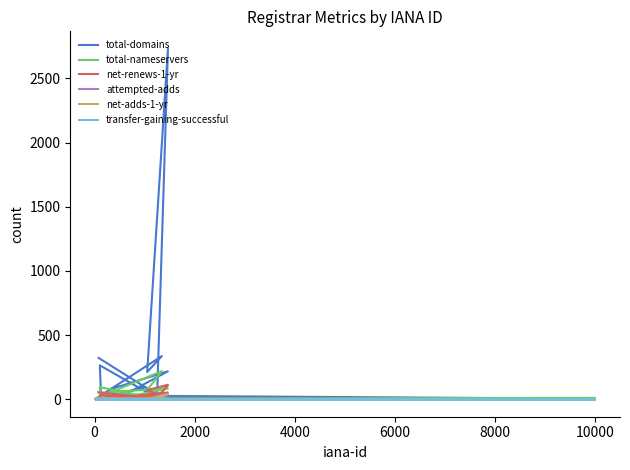

Reading left to right, what are all the values shown in this chart?

total-domains: 75	217	3	1	336	212	2731	29	0	95	0	264	0	0	4	28	5	0	3	322
total-nameservers: 56	83	3	4	219	71	106	20	2	22	0	94	0	0	10	7	3	0	11	55
net-renews-1-yr: 6	51	3	0	24	70	113	4	0	5	0	32	0	0	0	6	0	0	0	53
attempted-adds: 1	1	0	0	7	2	44	0	0	0	0	4	0	0	0	1	0	0	1	7
net-adds-1-yr: 0	1	0	0	6	0	39	0	0	0	0	3	0	0	0	1	0	0	1	6
transfer-gaining-successful: 0	0	0	0	0	1	3	0	0	0	0	1	0	0	0	0	0	0	0	0